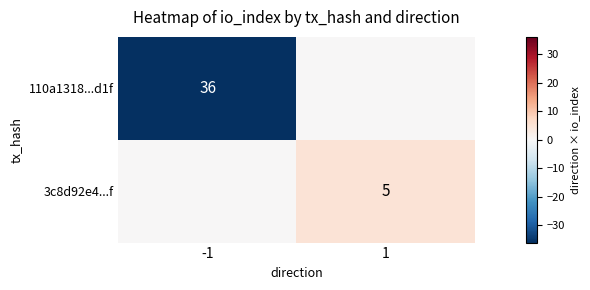

How many series are shown in this chart?

2